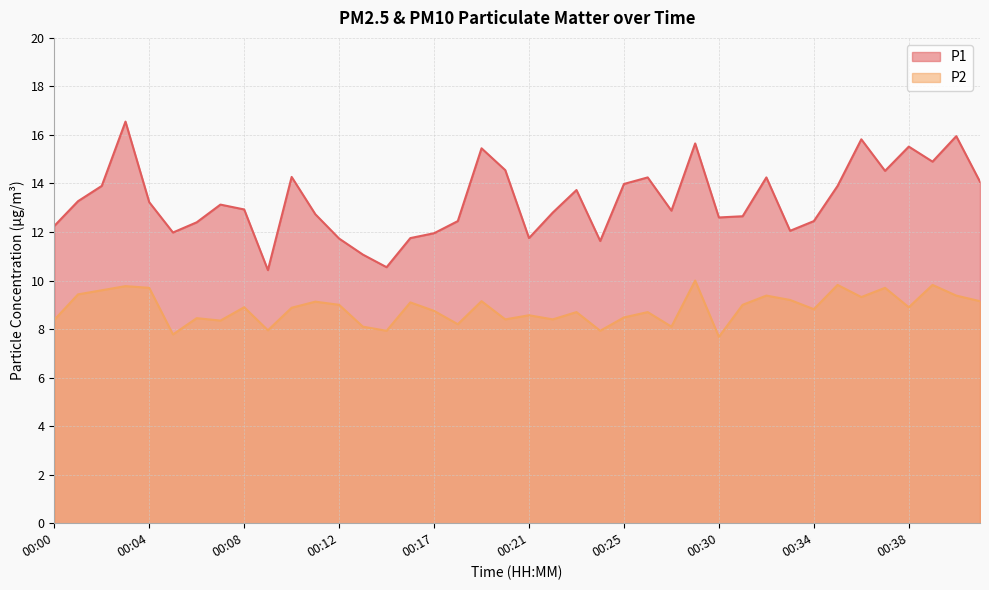

True or false: P2 has more than 1 interior local peaks.

True